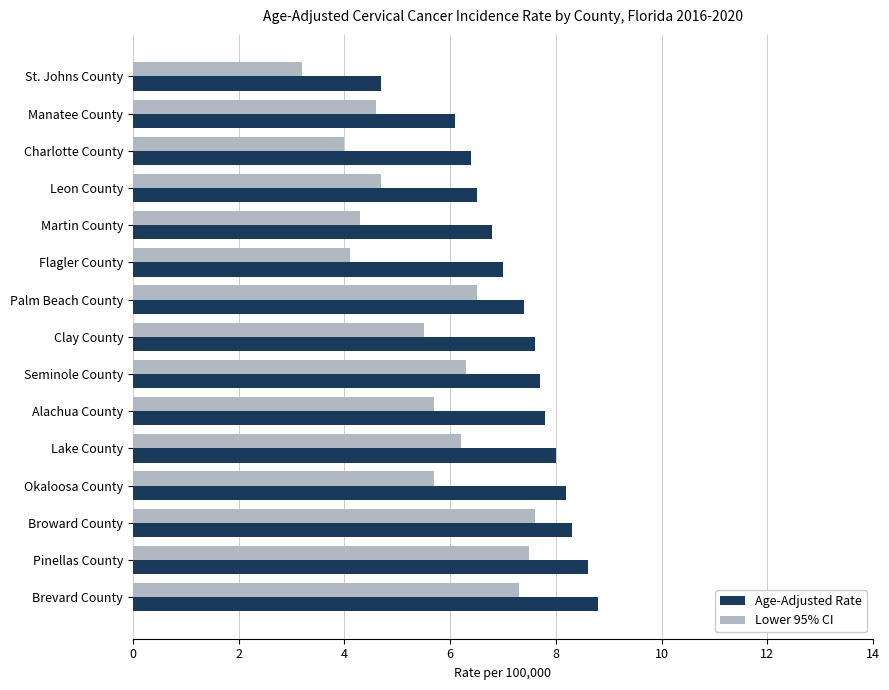

List the series in order of their peak value, lowest first.

Lower 95% CI, Age-Adjusted Rate